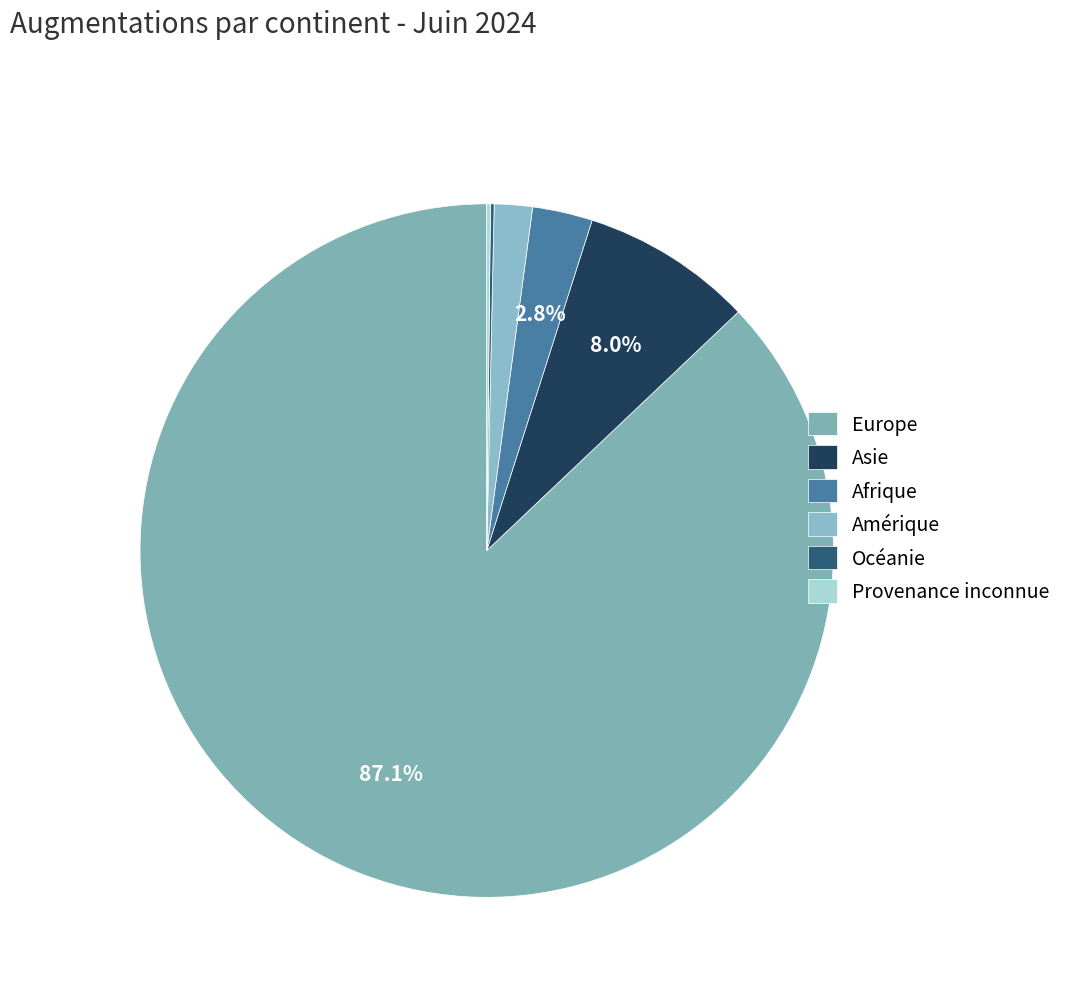

To the nearest percent, what is the combined percentage of Provenance inconnue and Amérique?

2%